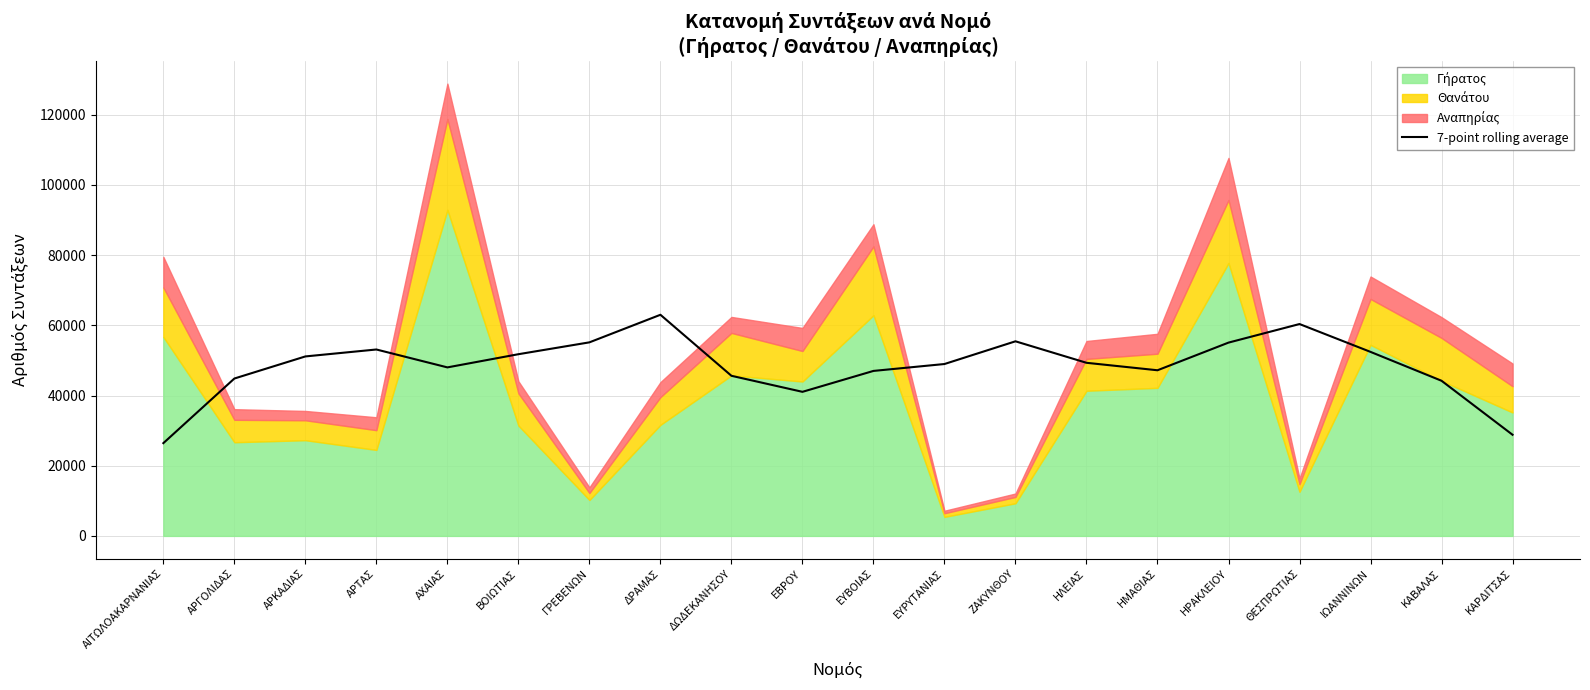

How many values are below 49316?

10